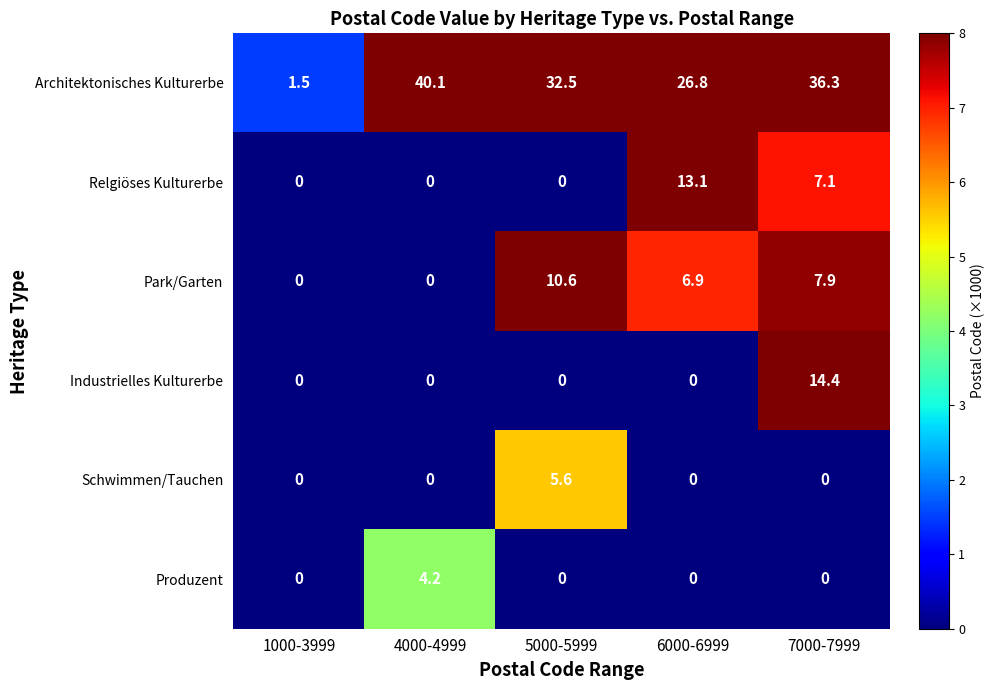

How many distinct data groups are displayed?

6